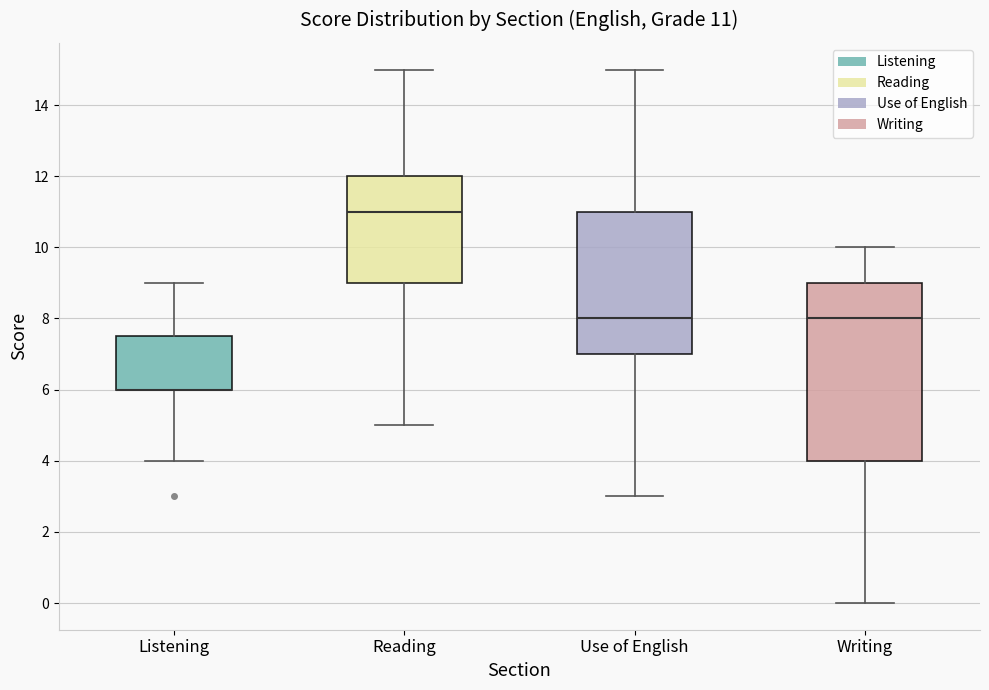

Comparing the boxes themselves (not the whiskers), which one is the tallest?

Writing